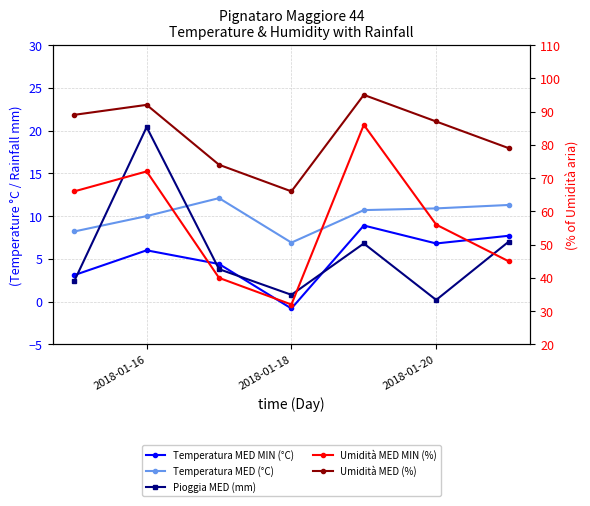

Reading left to right, transcribe all the data shown in this chart.

Temperatura MED MIN (°C): 3.1	6.0	4.4	-0.8	8.9	6.8	7.7
Temperatura MED (°C): 8.2	10.0	12.1	6.9	10.7	10.9	11.3
Pioggia MED (mm): 2.4	20.4	3.8	0.8	6.8	0.2	7.0
Umidità MED MIN (%): 66.0	72.0	40.0	32.0	86.0	56.0	45.0
Umidità MED (%): 89.0	92.0	74.0	66.0	95.0	87.0	79.0